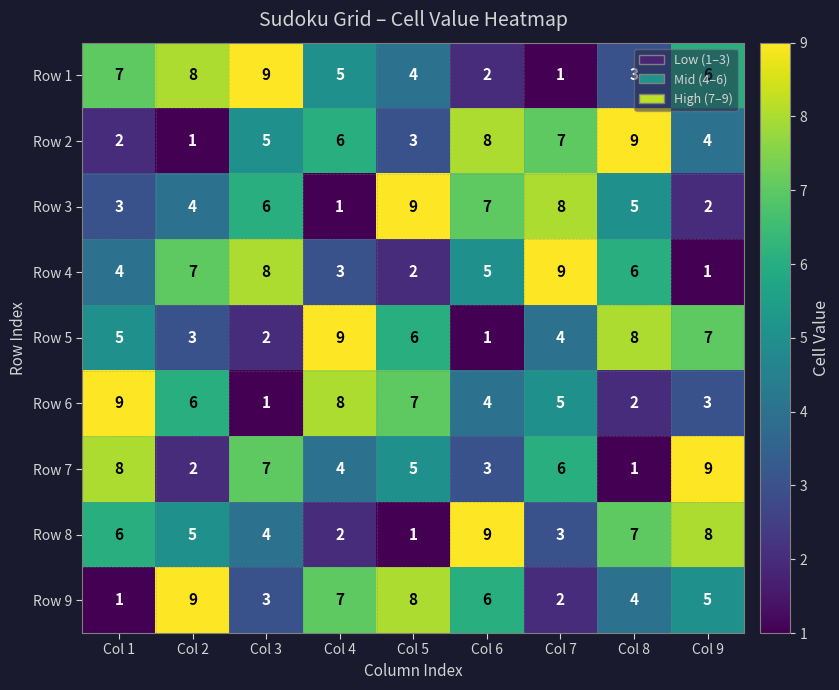

The value of Row 7 at Col 3 is 7. True or false?

True